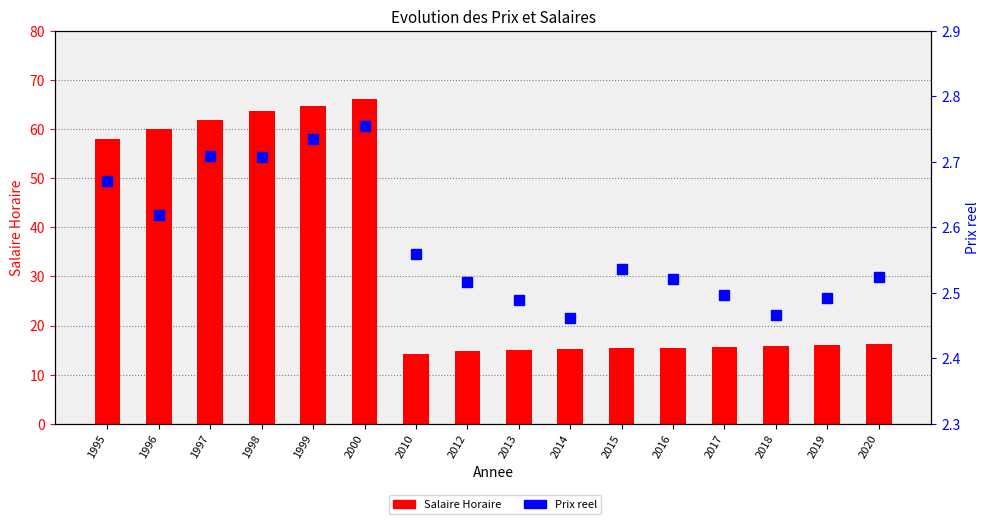

At which category is the sum across all series the highest?

2000